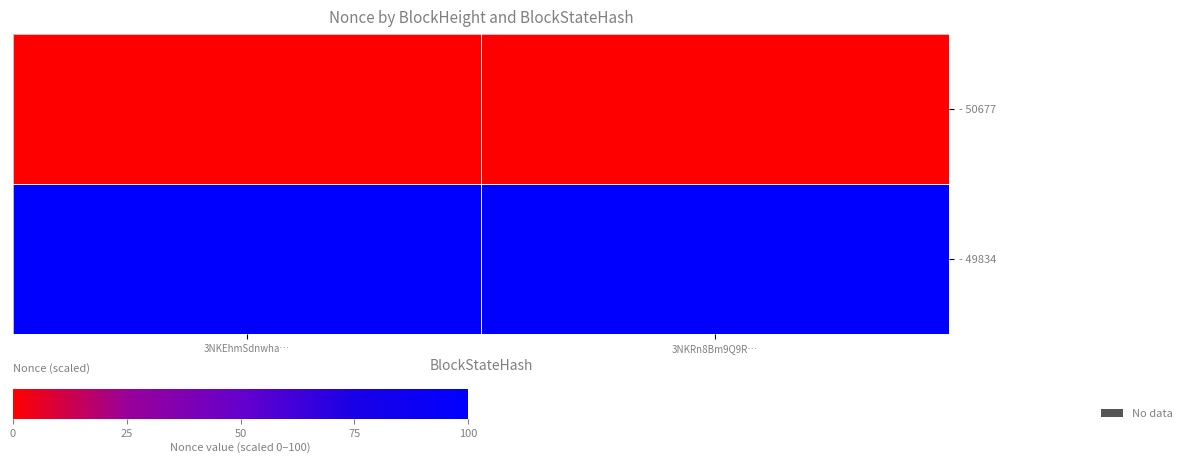

Which series has the largest total across all categories?

- 49834